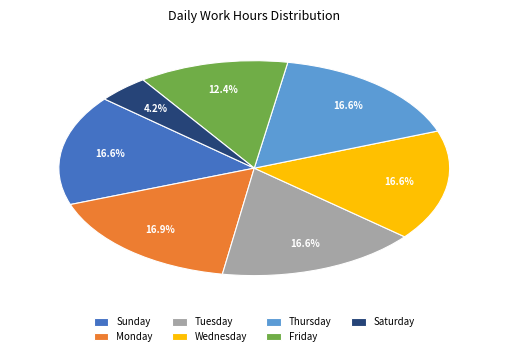

Which has a higher value, Friday or Tuesday?

Tuesday